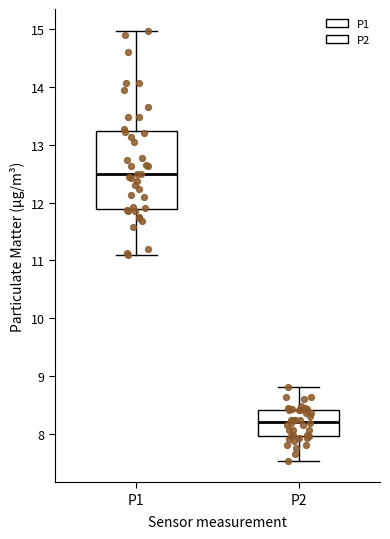

Where does the lower whisker of the box for P1 end on the y-axis? The values are not printed on the chart, so give them approximately, as read against the axis.

11.1